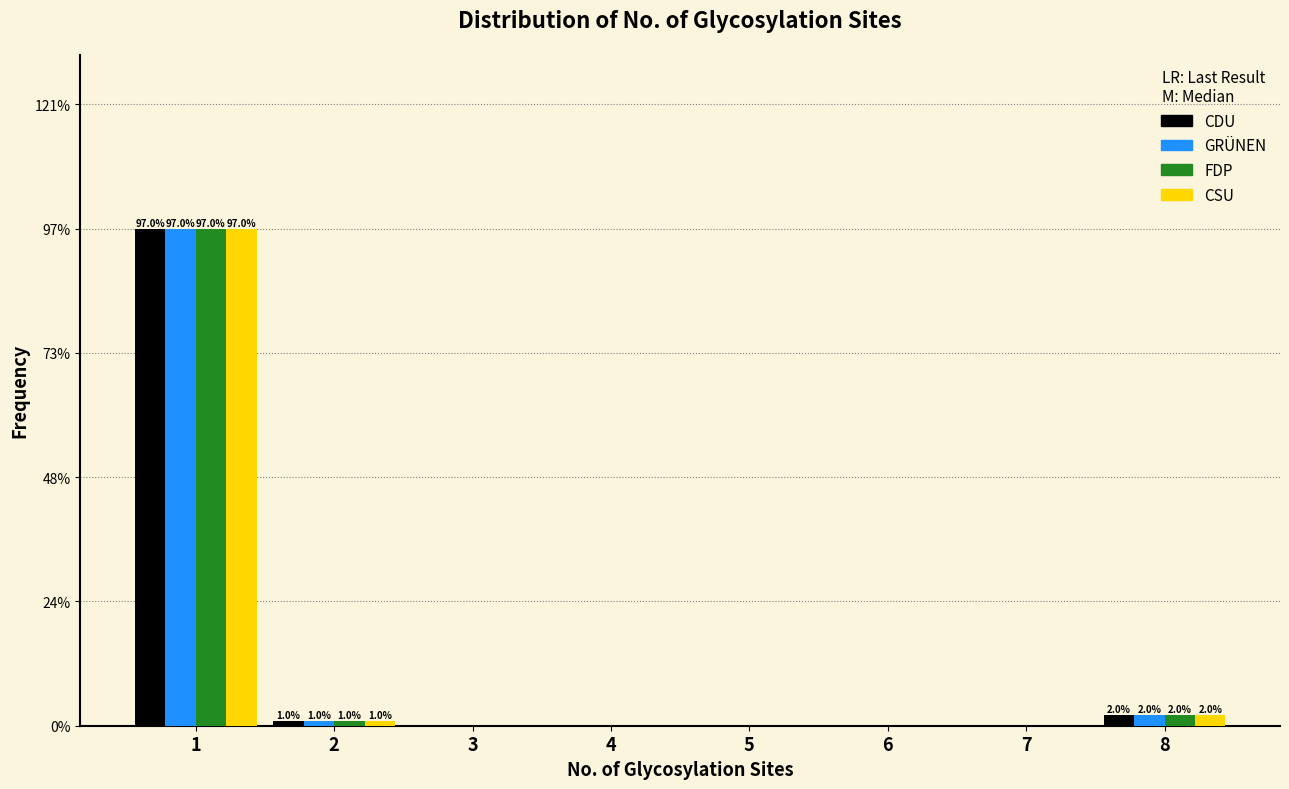

What is the maximum value shown in the chart?

97.0